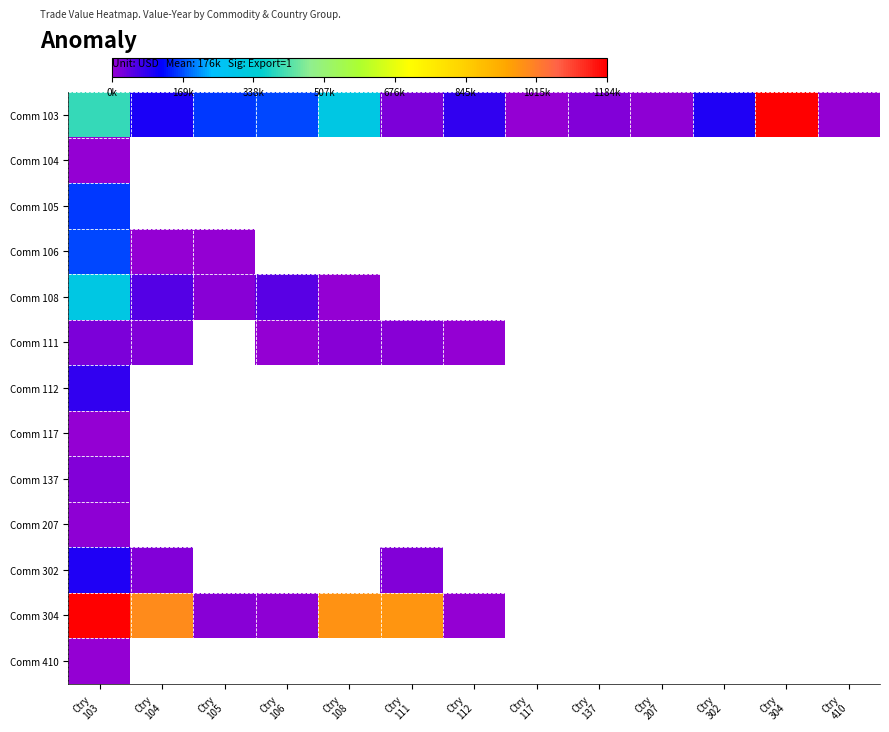

Which has a higher value, Ctry
304 or Ctry
108?

Ctry
304